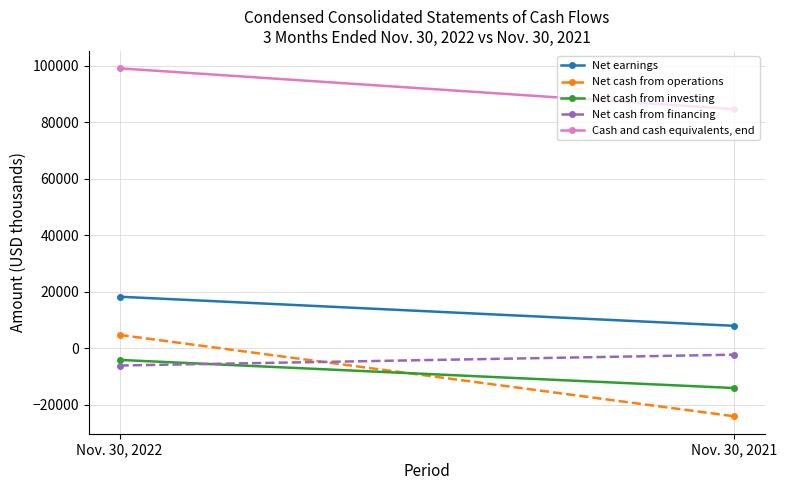

True or false: Net earnings has a value of 18217 at Nov. 30, 2022.

True